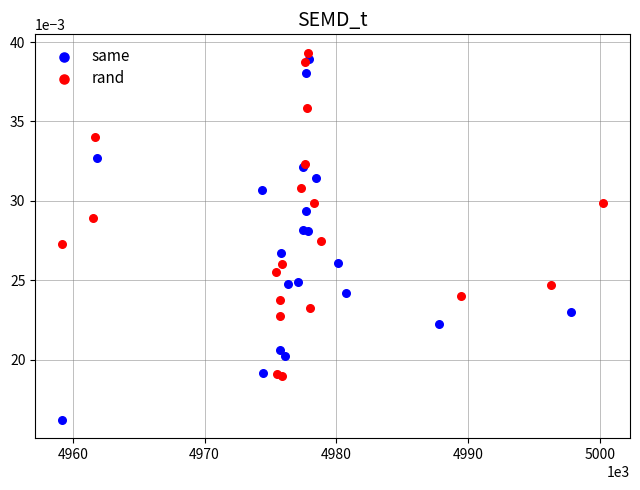

Which series has the largest Y range (max minus min)?

same